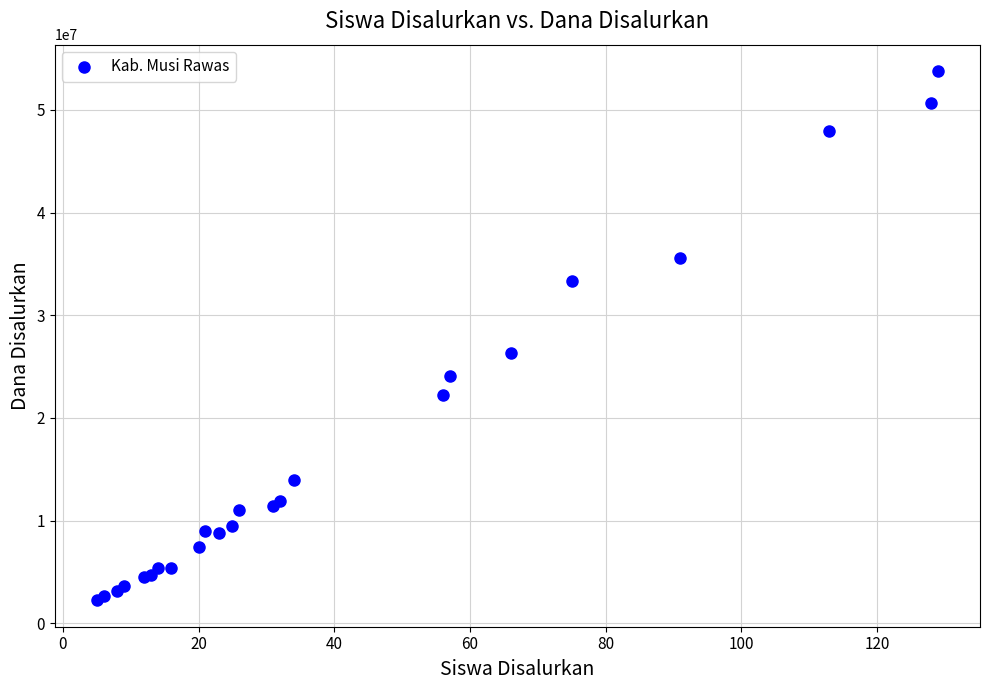

What Y value in the scatter plot is closest to 28012500?

26325000